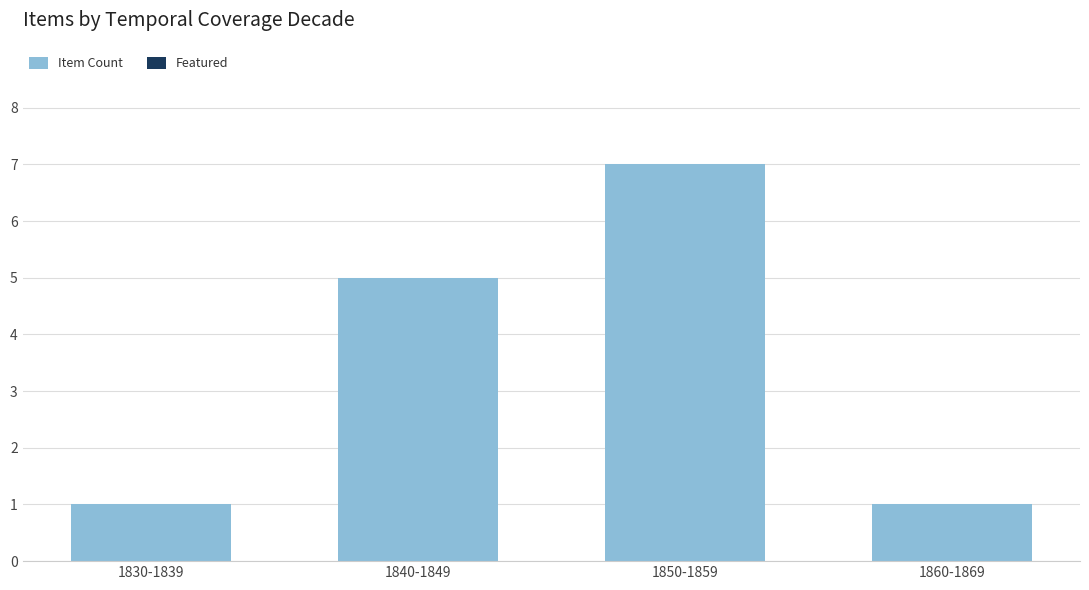

Which label corresponds to the largest value in the chart?

1850-1859